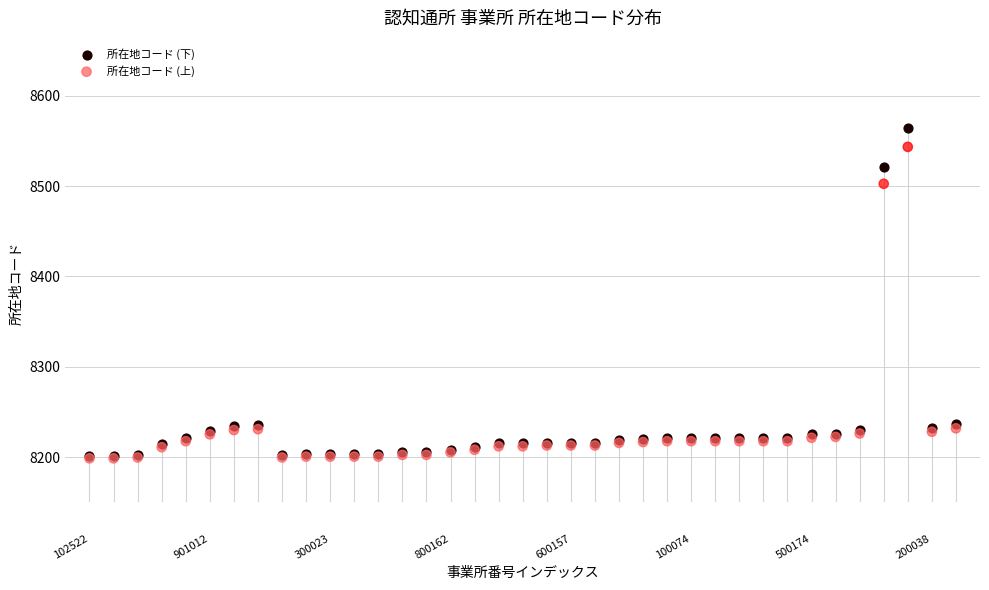

In the 所在地コード (下) series, what Y value is closest to 8382?

8521.0